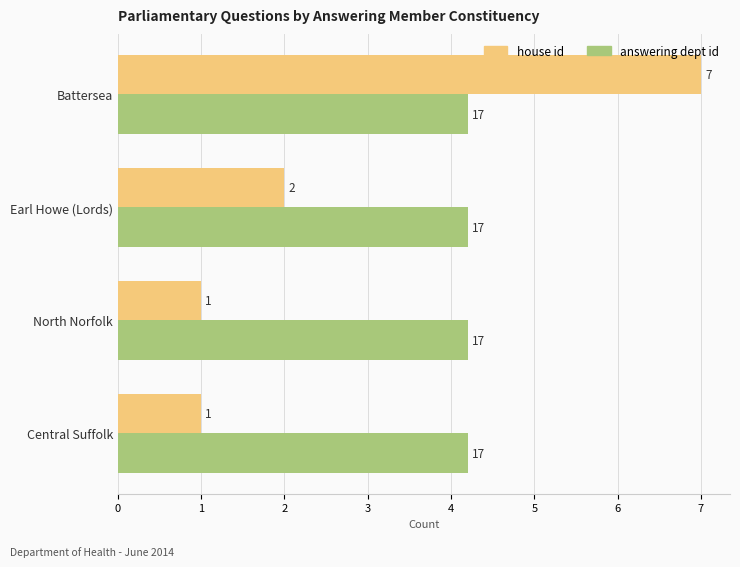

The answering dept id series shows 4.2 at Battersea. True or false?

True